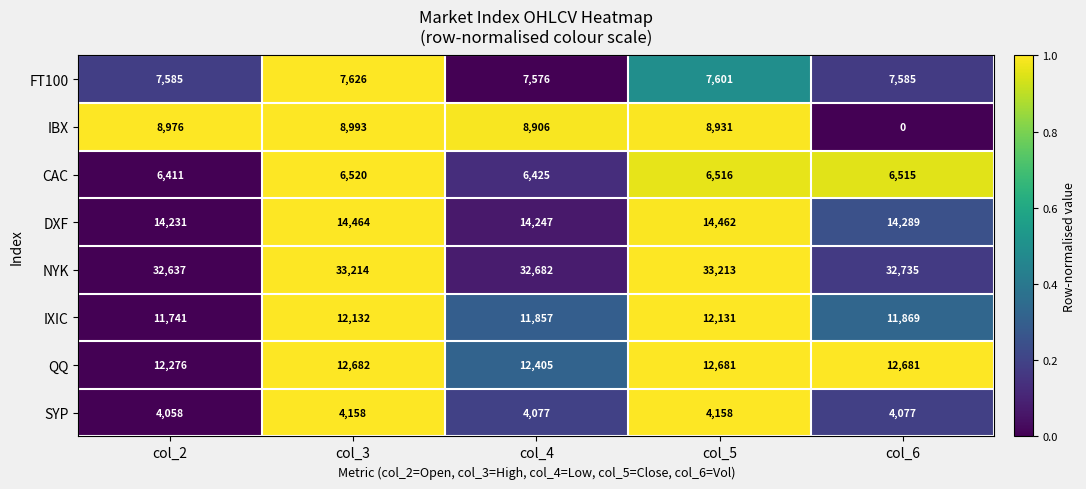

Which label corresponds to the smallest value in the chart?

col_6